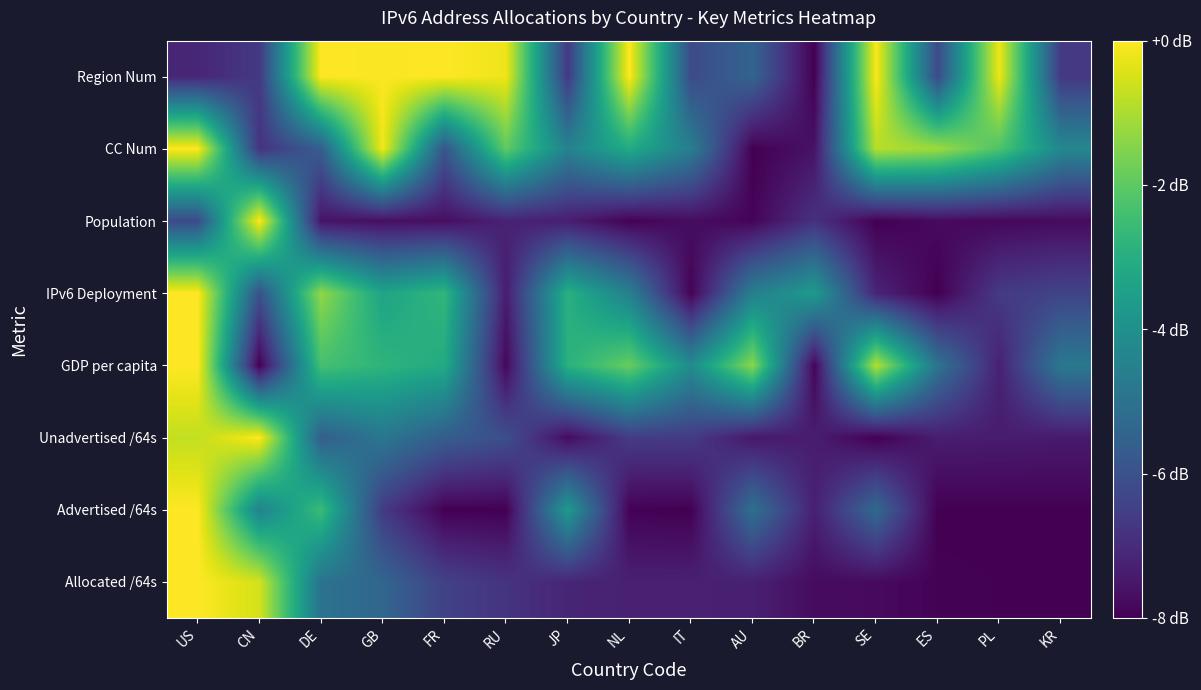

Reading left to right, transcribe all the data shown in this chart.

Allocated /64s: US=0.0	CN=-0.5	DE=-5.0	GB=-5.4	FR=-6.4	RU=-6.8	JP=-7.2	NL=-7.3	IT=-7.3	AU=-7.3	BR=-7.8	SE=-7.8	ES=-7.9	PL=-8.0	KR=-8.0
Advertised /64s: US=0.0	CN=-4.4	DE=-2.5	GB=-6.6	FR=-8.0	RU=-8.0	JP=-3.7	NL=-8.0	IT=-8.0	AU=-5.1	BR=-7.3	SE=-5.3	ES=-8.0	PL=-8.0	KR=-8.0
Unadvertised /64s: US=-0.7	CN=0.0	DE=-5.6	GB=-4.8	FR=-5.7	RU=-6.1	JP=-7.8	NL=-6.6	IT=-6.6	AU=-7.5	BR=-7.3	SE=-8.0	ES=-7.4	PL=-7.4	KR=-7.4
GDP per capita: US=0.0	CN=-8.0	DE=-2.4	GB=-2.8	FR=-3.1	RU=-7.8	JP=-2.9	NL=-1.8	IT=-4.1	AU=-1.4	BR=-7.9	SE=-0.9	ES=-4.9	PL=-7.3	KR=-4.8
IPv6 Deployment: US=0.0	CN=-6.0	DE=-1.3	GB=-3.3	FR=-2.7	RU=-7.4	JP=-2.9	NL=-4.5	IT=-7.9	AU=-4.5	BR=-3.6	SE=-7.2	ES=-8.0	PL=-6.6	KR=-6.4
Population: US=-6.2	CN=0.0	DE=-7.6	GB=-7.7	FR=-7.7	RU=-7.2	JP=-7.3	NL=-8.0	IT=-7.7	AU=-7.9	BR=-6.9	SE=-8.0	ES=-7.8	PL=-7.8	KR=-7.8
CC Num: US=0.0	CN=-6.8	DE=-5.6	GB=-0.1	FR=-5.9	RU=-2.0	JP=-4.5	NL=-3.1	IT=-4.6	AU=-8.0	BR=-7.6	SE=-0.9	ES=-1.2	PL=-2.2	KR=-4.3
Region Num: US=-7.1	CN=-6.7	DE=0.0	GB=-0.1	FR=0.0	RU=-0.2	JP=-6.7	NL=0.0	IT=-6.2	AU=-5.4	BR=-8.0	SE=-0.1	ES=-6.2	PL=-0.2	KR=-6.7